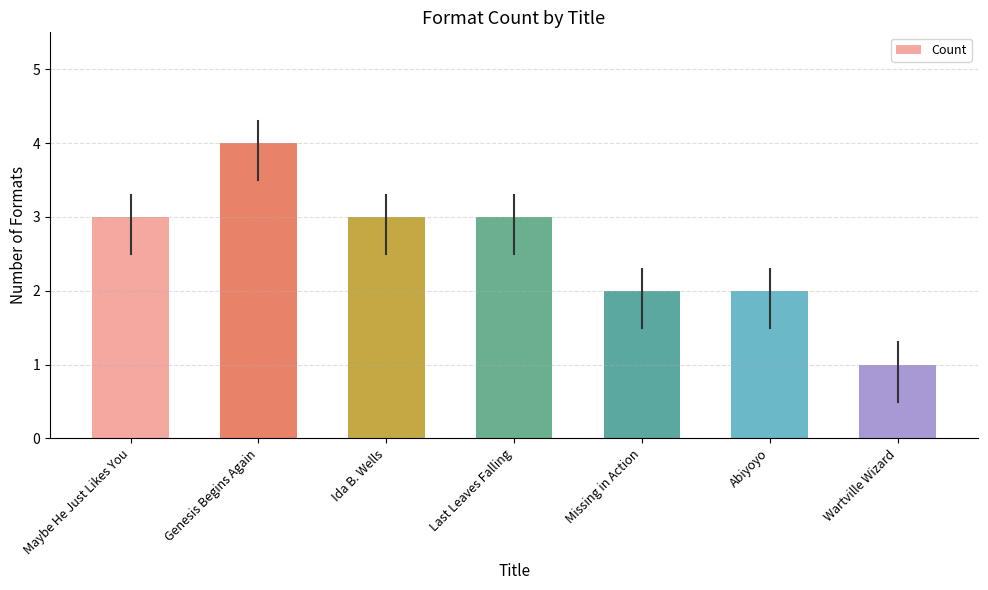

What is the average value?

3